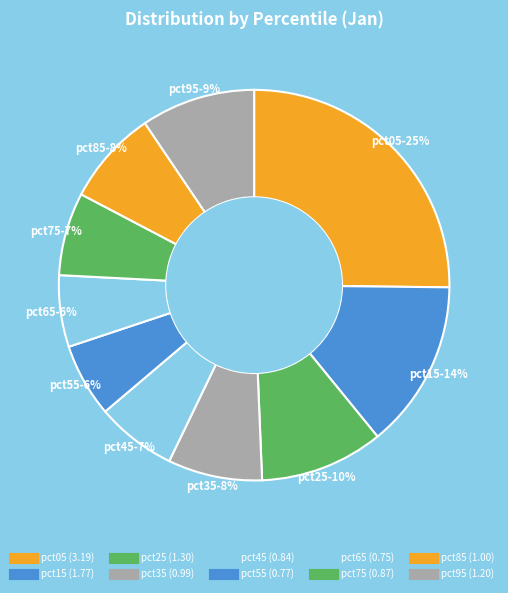

True or false: pct55 accounts for 6% of the total.

True